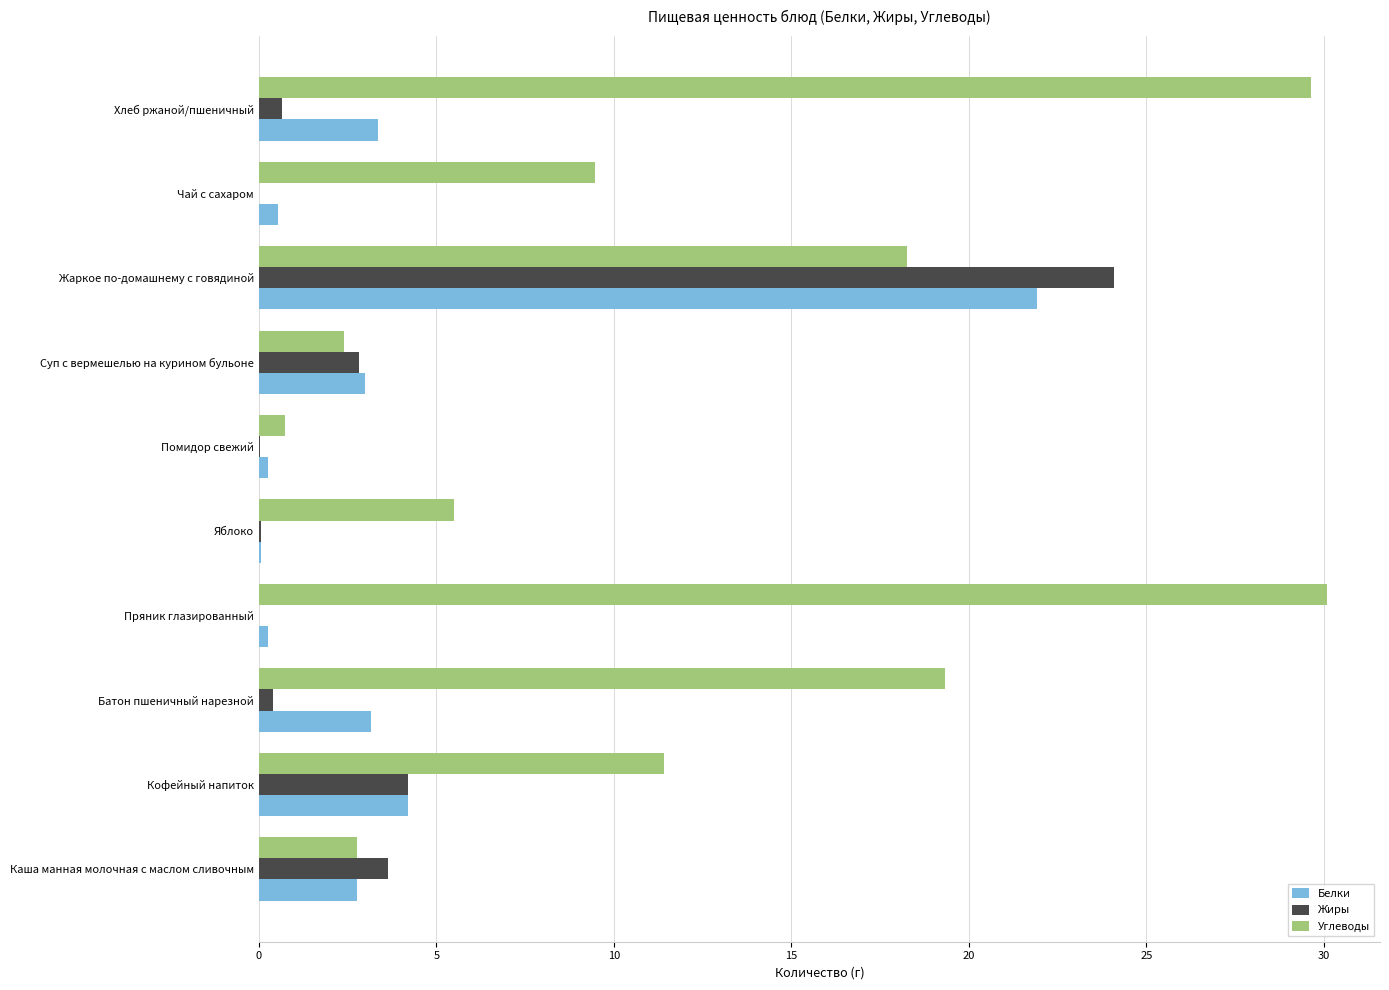

True or false: Белки has a value of 3.4 at Хлеб ржаной/пшеничный.

True